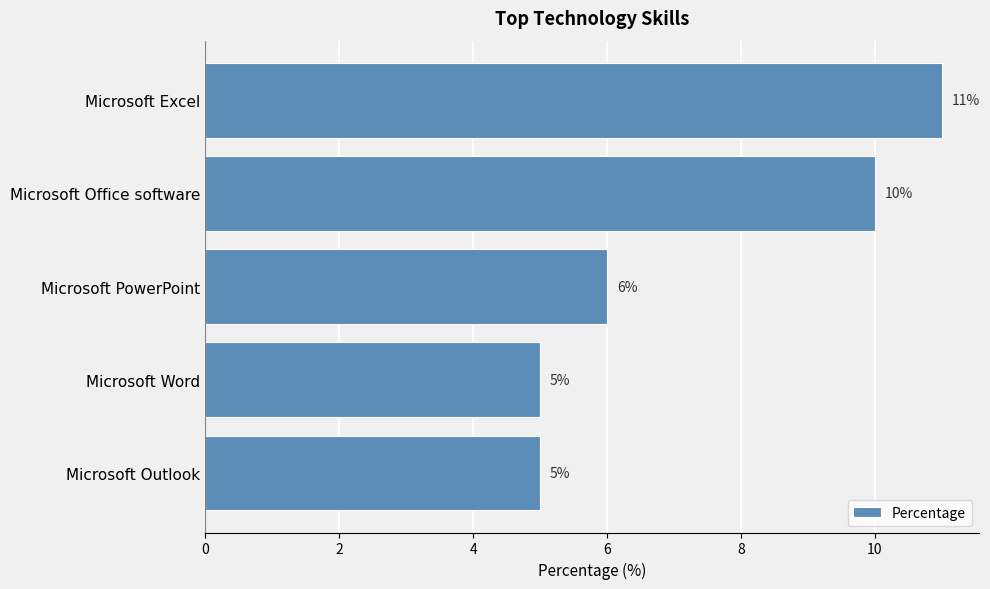

What is the smallest value displayed?

5